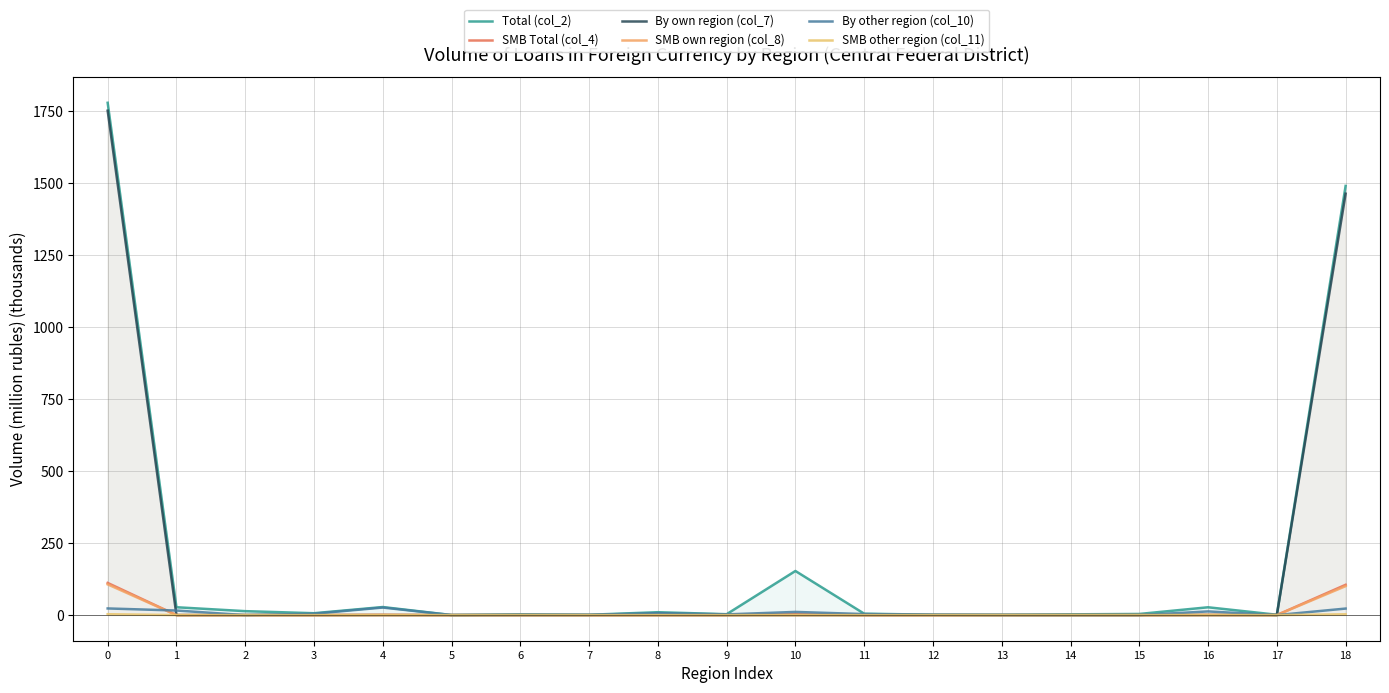

How many lines are shown in the chart?

6